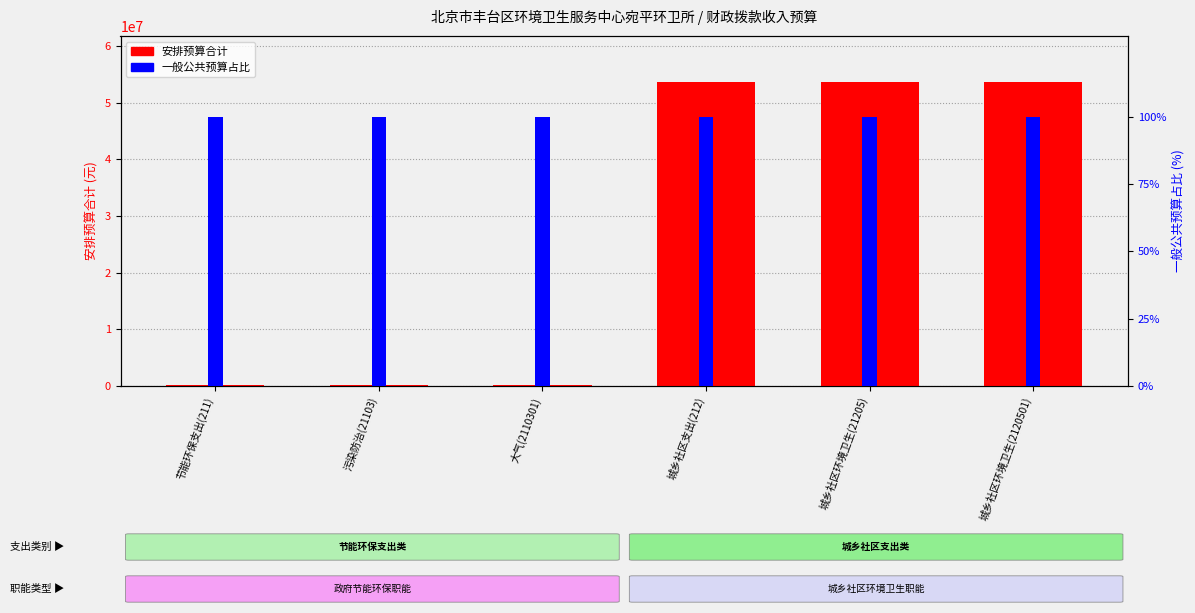

What is the minimum value shown in the chart?

100